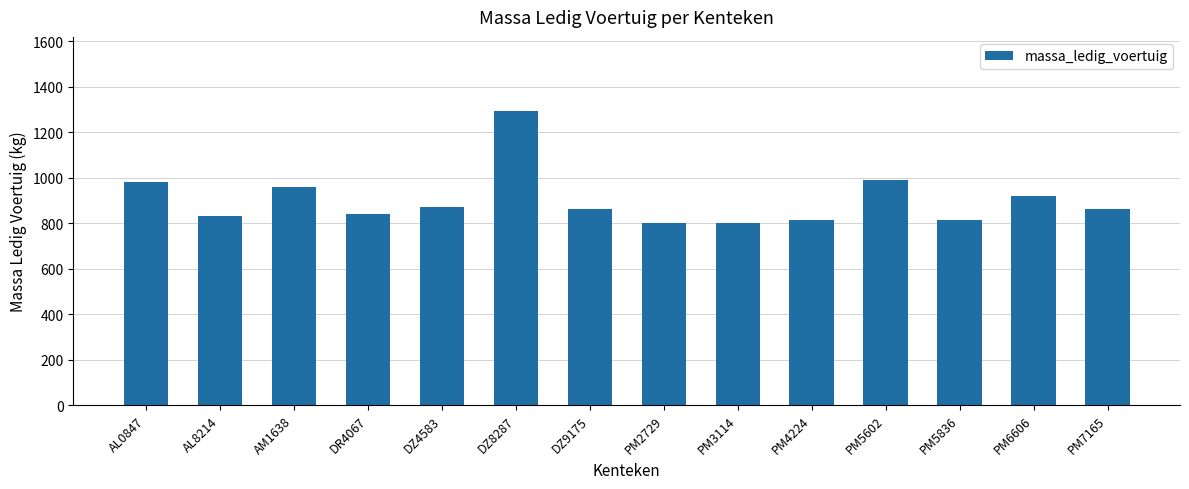

Read the value at DZ8287.

1295